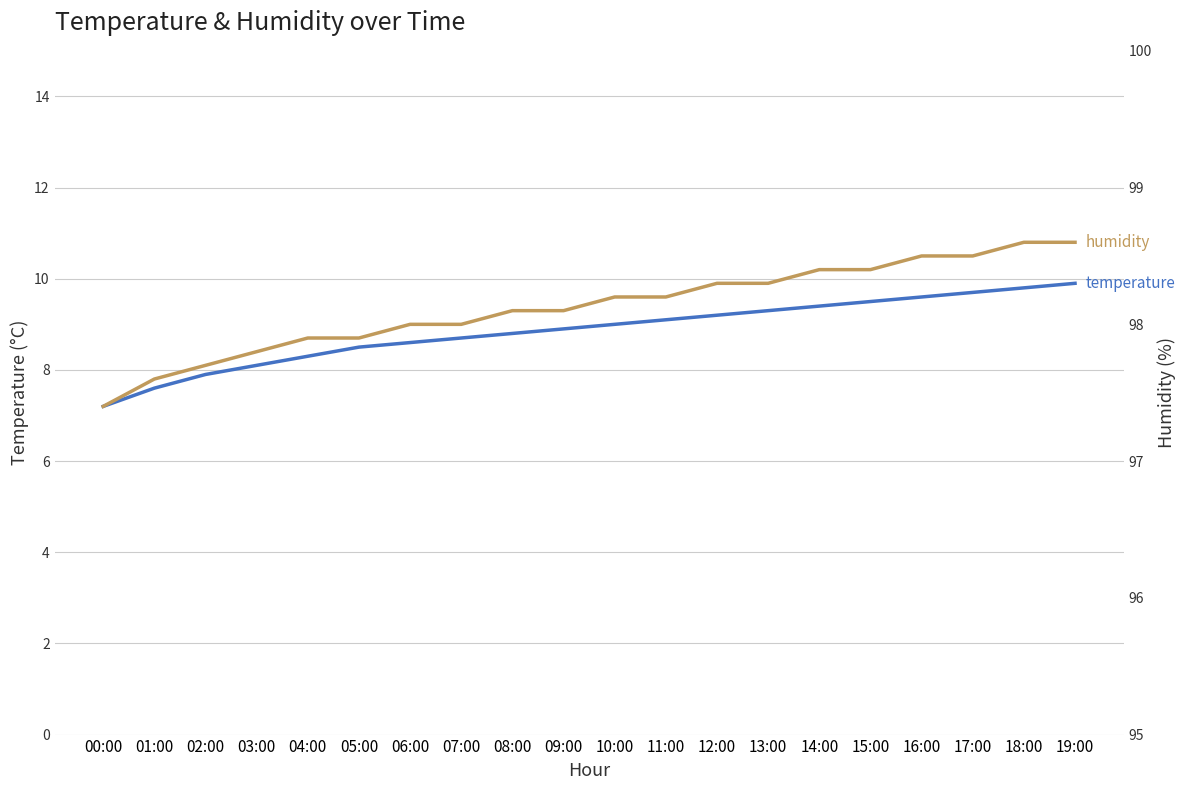

True or false: temperature and humidity cross at least once.

False